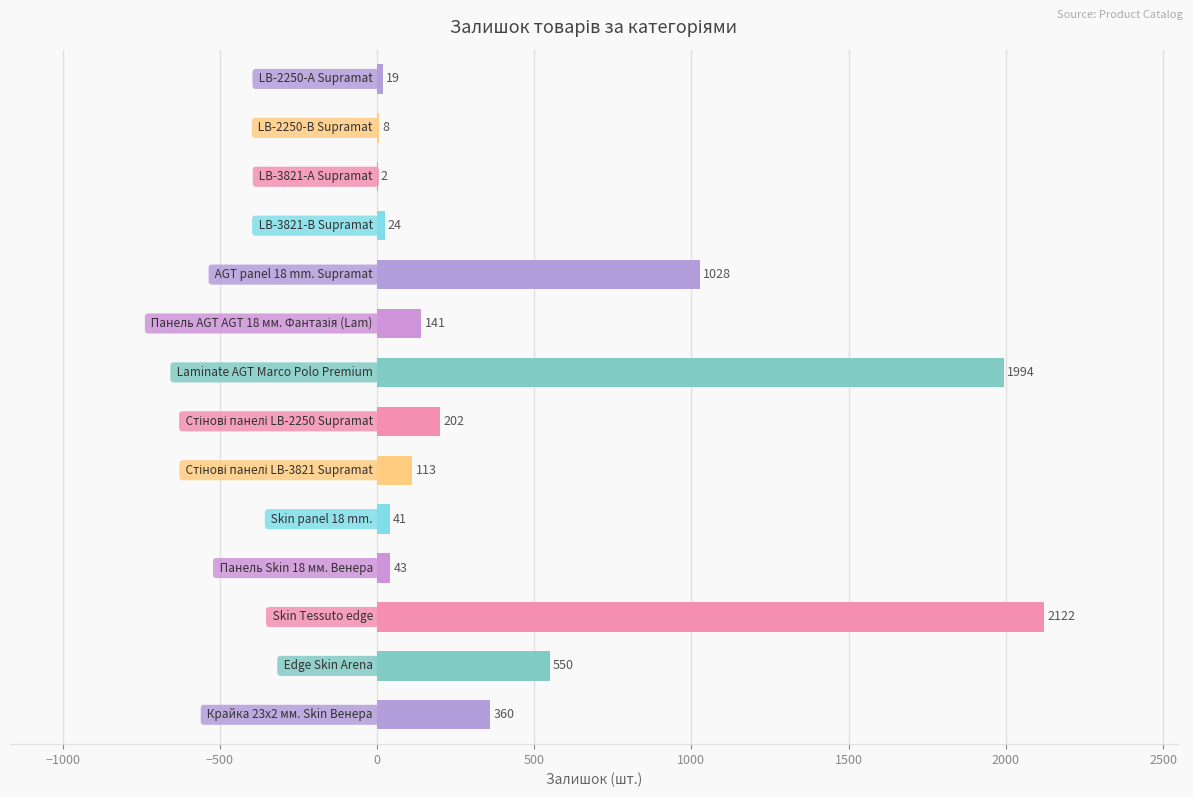

Are the bars horizontal?

Yes